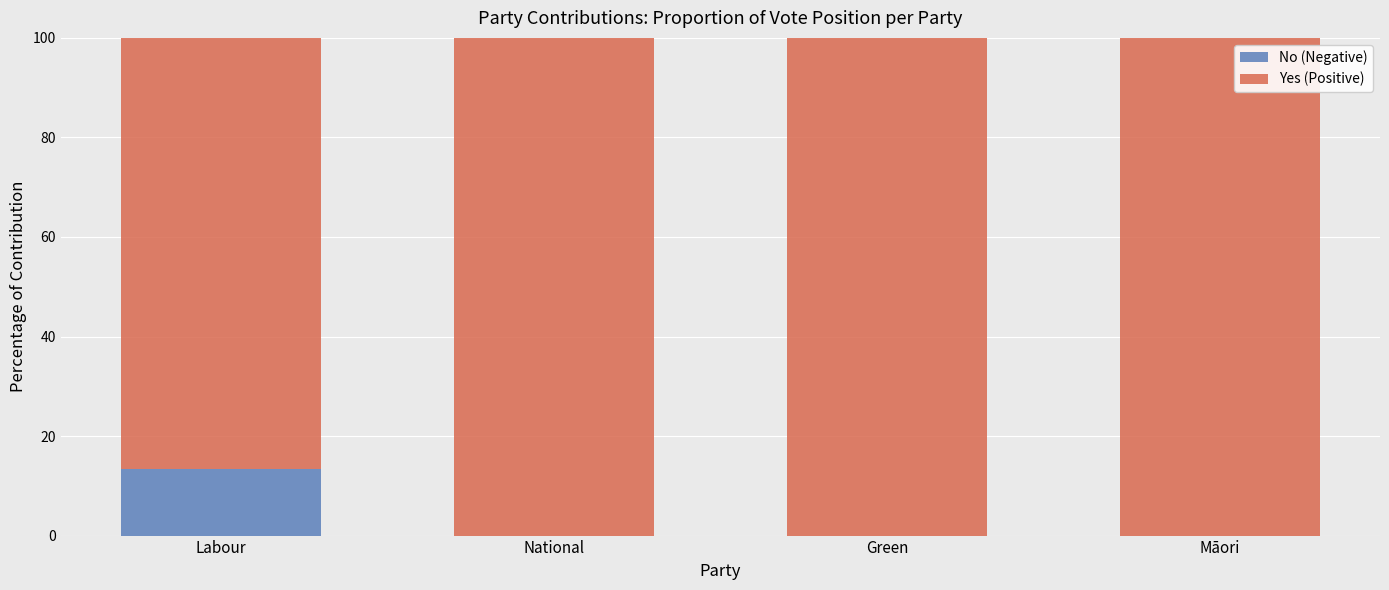

What is the total value across all series at Labour?

100.0